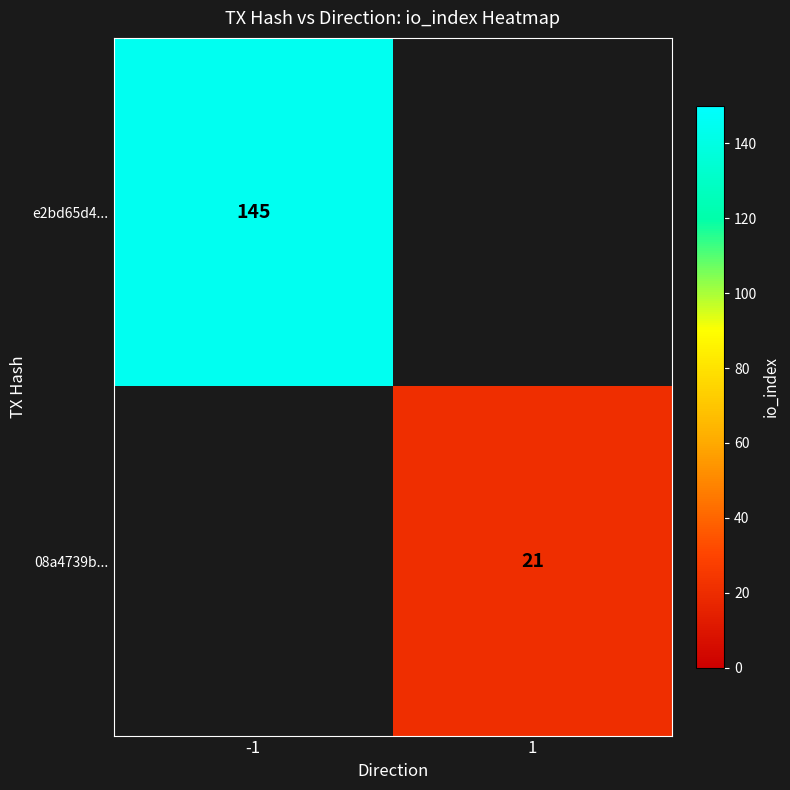

The 08a4739b... series shows 21 at 1. True or false?

True